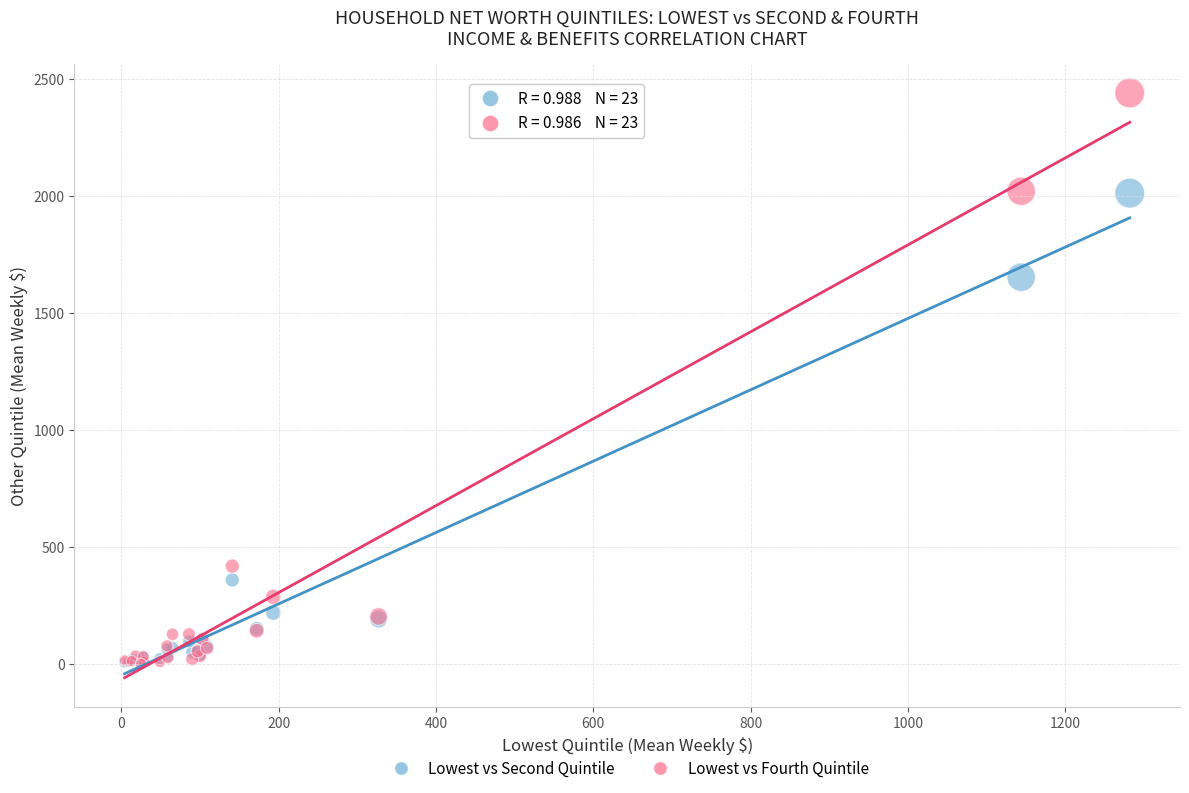

In the Lowest vs Fourth Quintile series, what Y value is closest to 1219?

2019